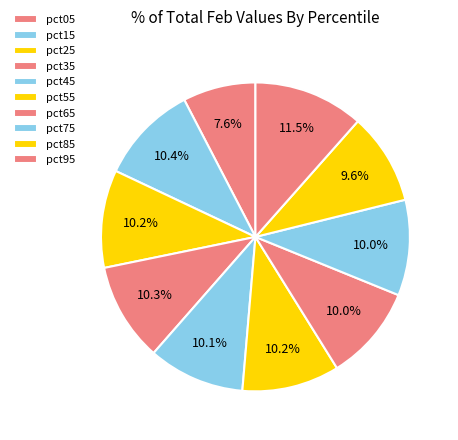

Does pct55 represent more than half of the total?

No